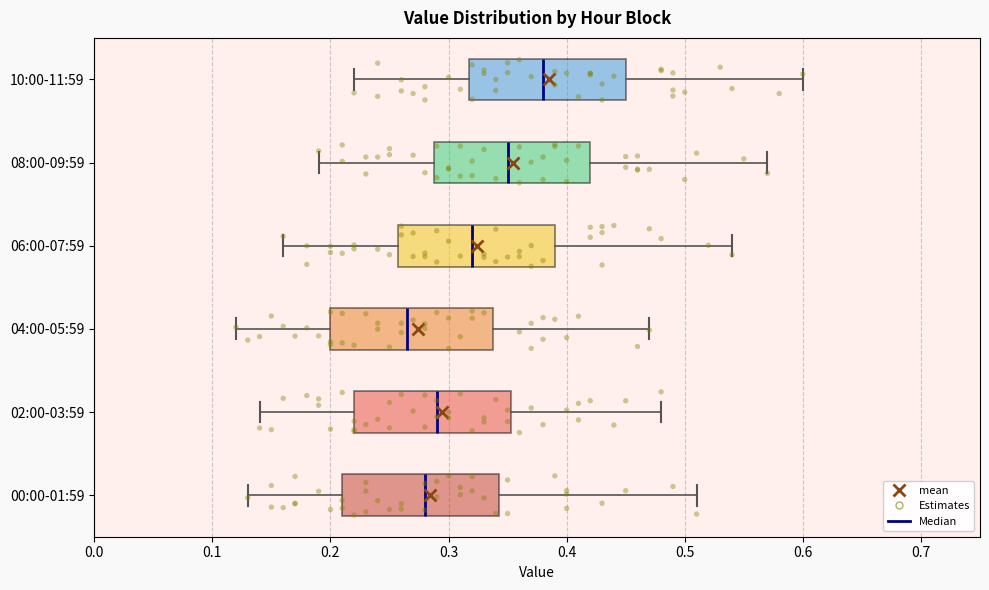

Reading bottom to top, transcribe this box plot: for each box, give where its median line is, the range the box spans, and where its two whiskers end, as read against the x-axis. The values are not printed on the chart, so give them approximately, as read against the axis.

00:00-01:59: median 0.28, box 0.21 to 0.34, whiskers 0.13 to 0.51
02:00-03:59: median 0.29, box 0.22 to 0.35, whiskers 0.14 to 0.48
04:00-05:59: median 0.27, box 0.20 to 0.34, whiskers 0.12 to 0.47
06:00-07:59: median 0.32, box 0.26 to 0.39, whiskers 0.16 to 0.54
08:00-09:59: median 0.35, box 0.29 to 0.42, whiskers 0.19 to 0.57
10:00-11:59: median 0.38, box 0.32 to 0.45, whiskers 0.22 to 0.60